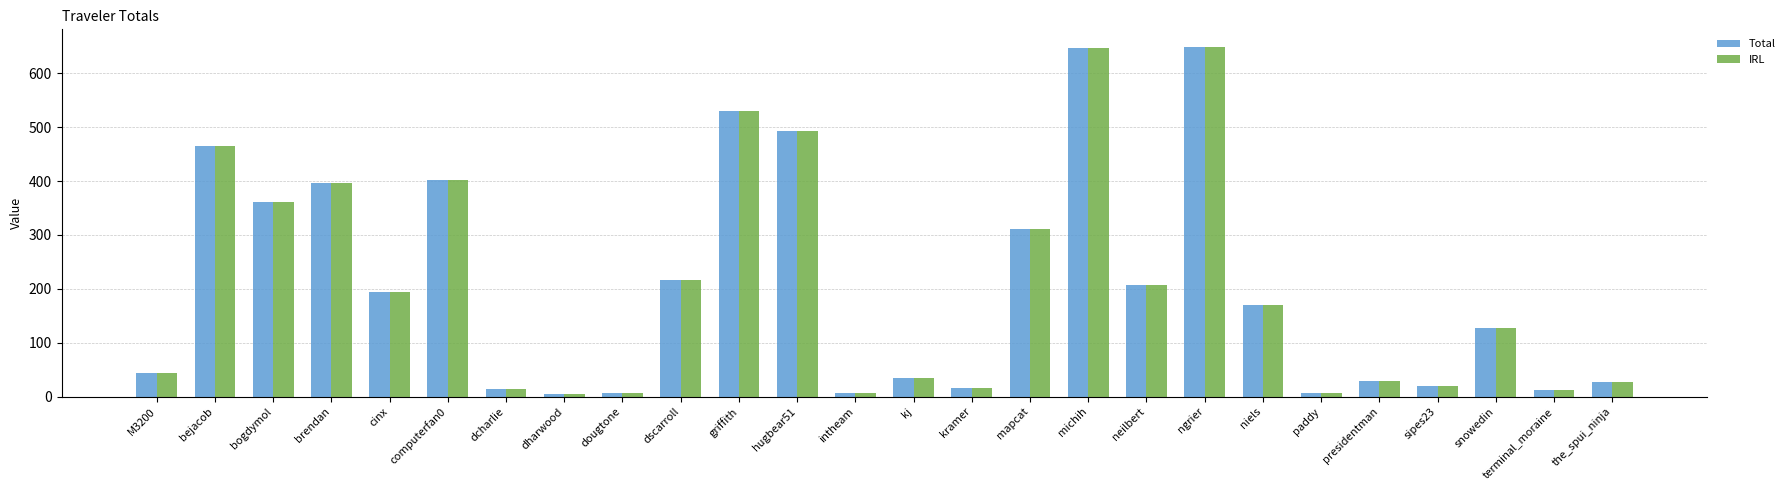

Where is IRL nearest to the value 326?

mapcat